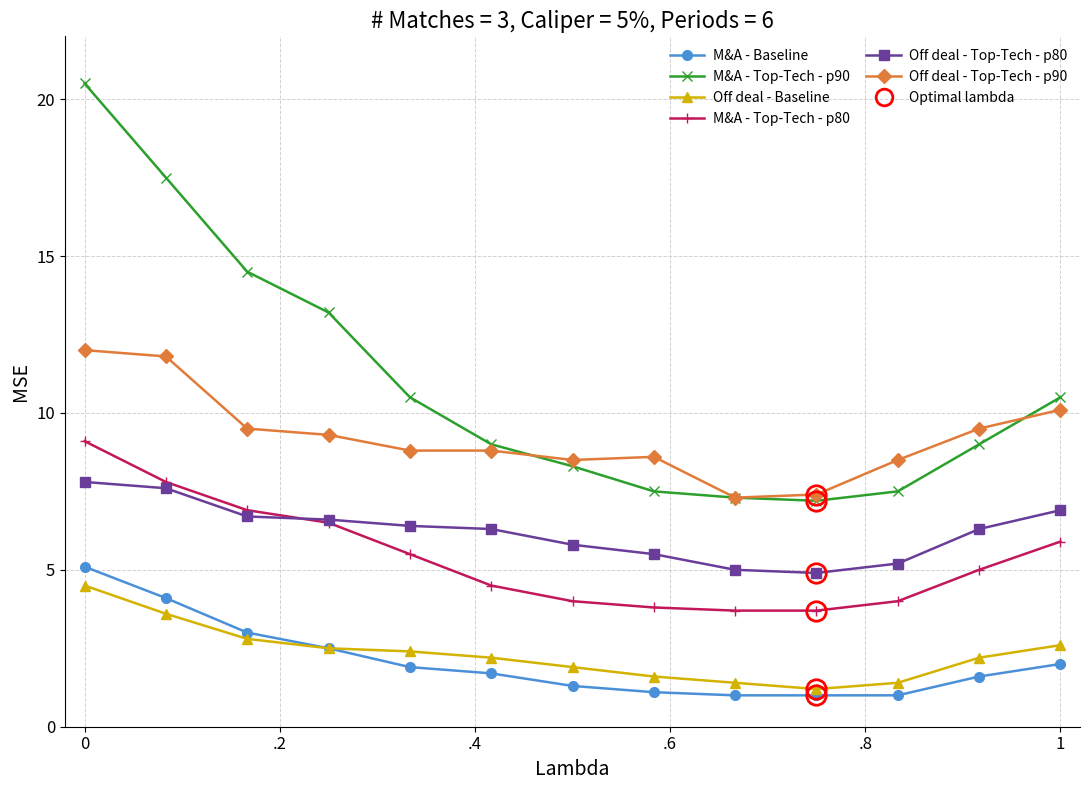

Reading left to right, extract all data points from this chart.

M&A - Baseline: 5.1	4.1	3.0	2.5	1.9	1.7	1.3	1.1	1.0	1.0	1.0	1.6	2.0
M&A - Top-Tech - p90: 20.5	17.5	14.5	13.2	10.5	9.0	8.3	7.5	7.3	7.2	7.5	9.0	10.5
Off deal - Baseline: 4.5	3.6	2.8	2.5	2.4	2.2	1.9	1.6	1.4	1.2	1.4	2.2	2.6
M&A - Top-Tech - p80: 9.1	7.8	6.9	6.5	5.5	4.5	4.0	3.8	3.7	3.7	4.0	5.0	5.9
Off deal - Top-Tech - p80: 7.8	7.6	6.7	6.6	6.4	6.3	5.8	5.5	5.0	4.9	5.2	6.3	6.9
Off deal - Top-Tech - p90: 12.0	11.8	9.5	9.3	8.8	8.8	8.5	8.6	7.3	7.4	8.5	9.5	10.1